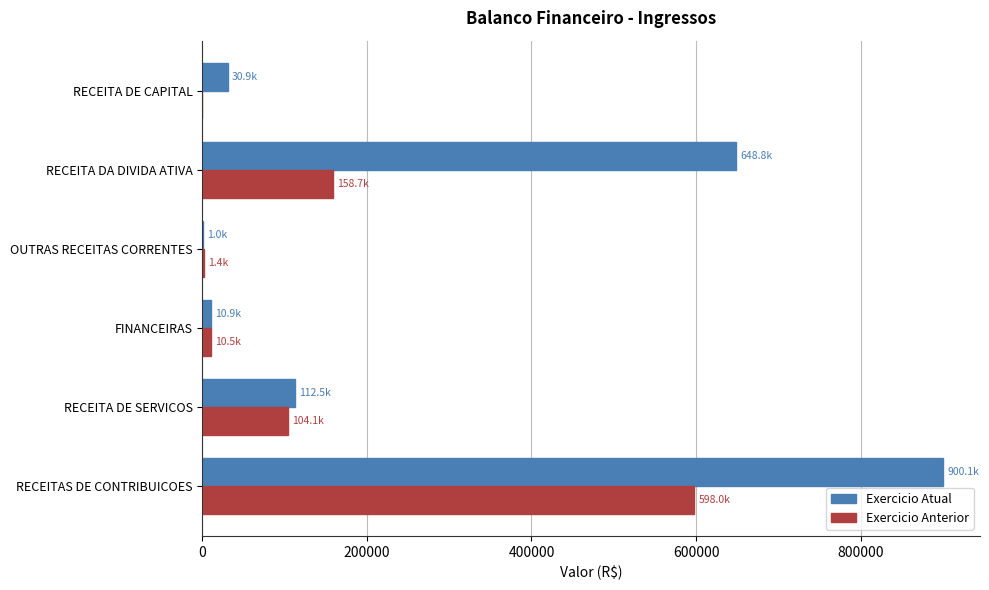

True or false: Exercicio Atual has a value of 30909.4 at RECEITA DE CAPITAL.

True